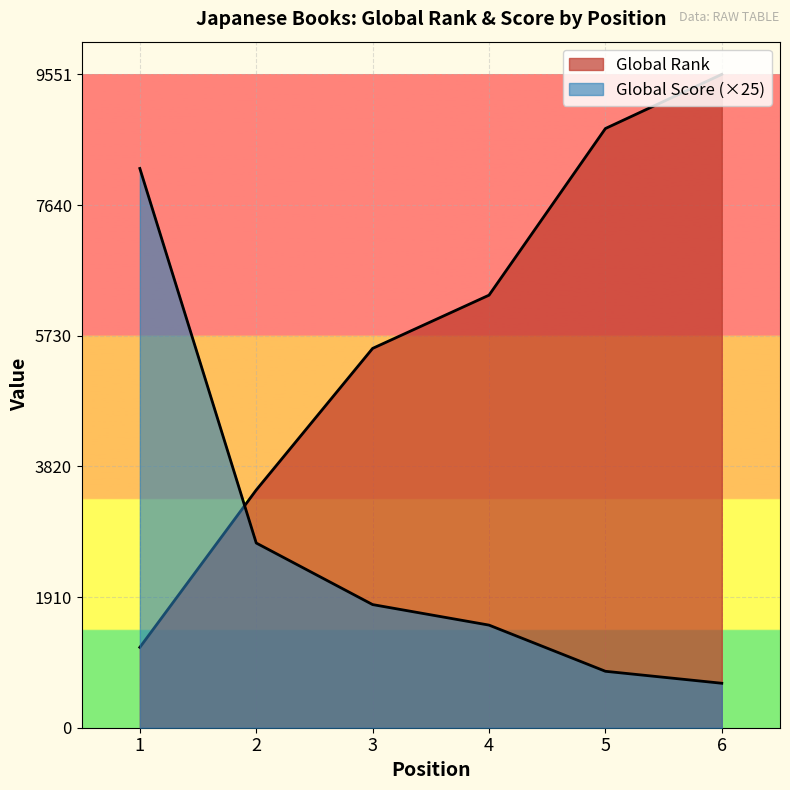

At how many categories does at least one series exceed 6939?

3